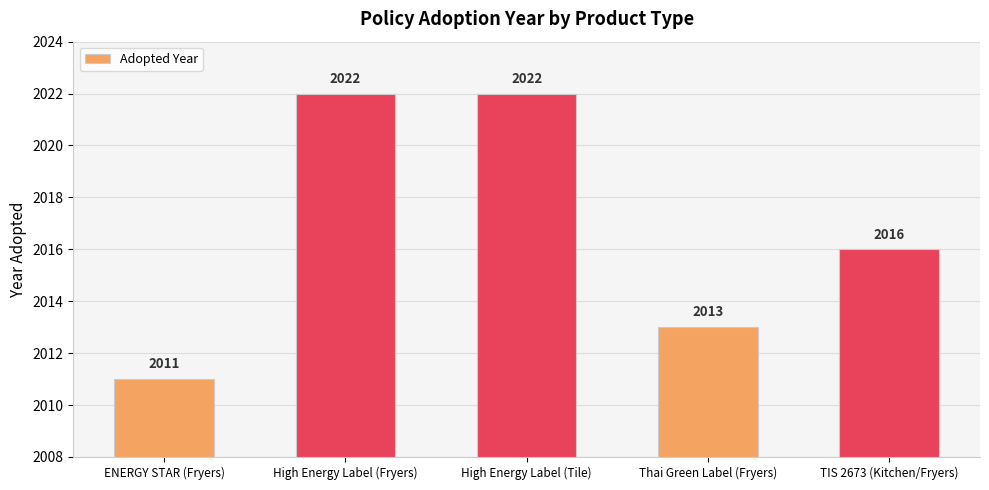

Where is the data nearest to the value 2016?

TIS 2673 (Kitchen/Fryers)